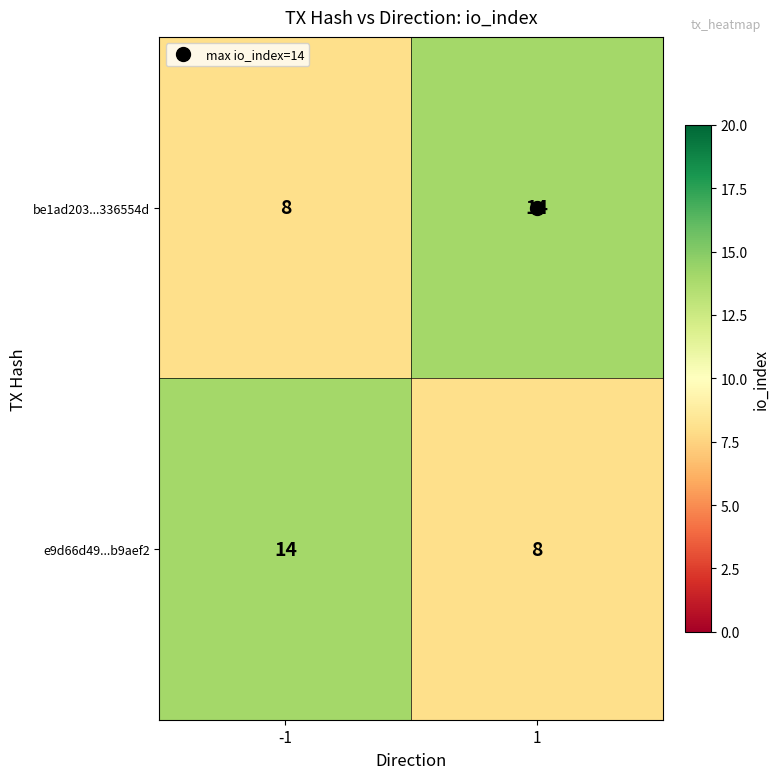

What is the total value across all series at 1?

22